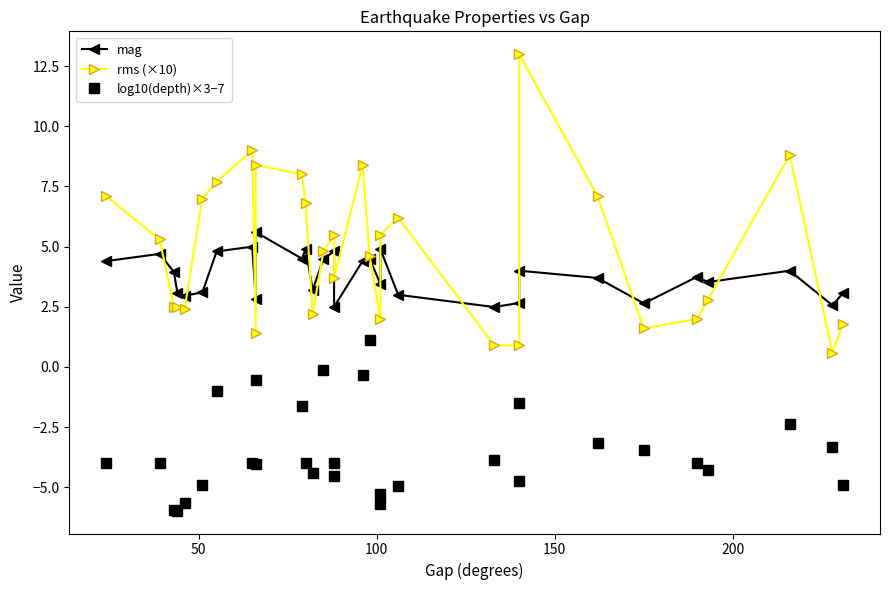

What is the difference between the maximum and minimum values in the mag series?

3.1